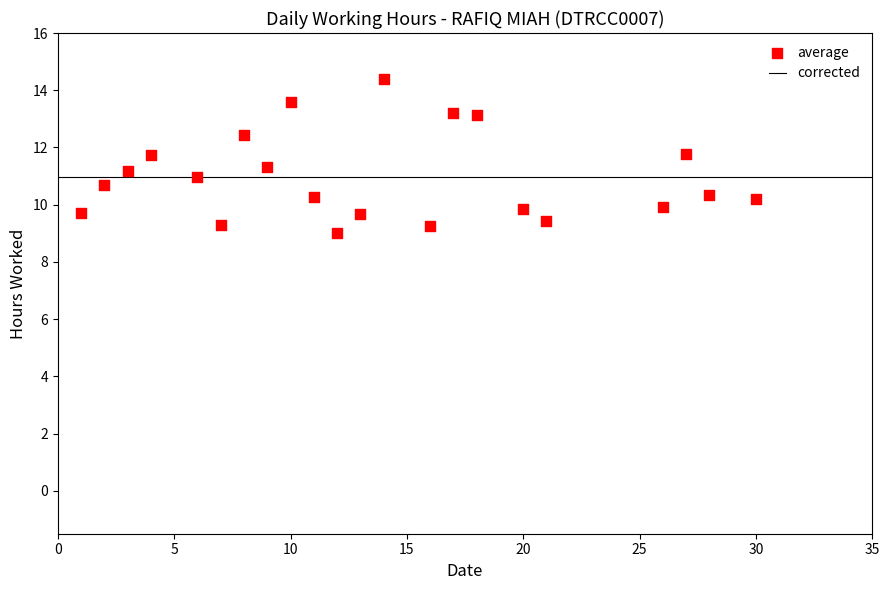

What is the range of Y values (max minus min)?

5.4